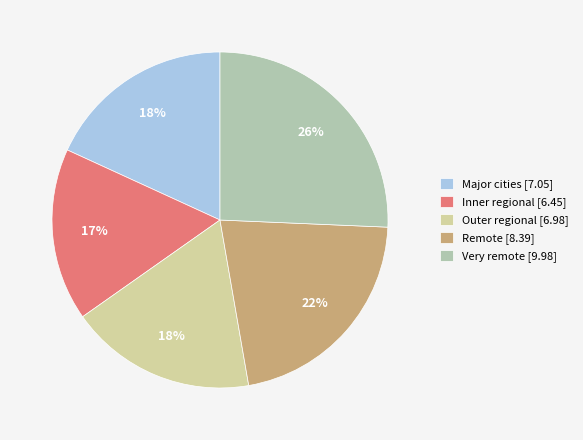

To the nearest percent, what is the difference between the largest and smallest slice percentages?

9%